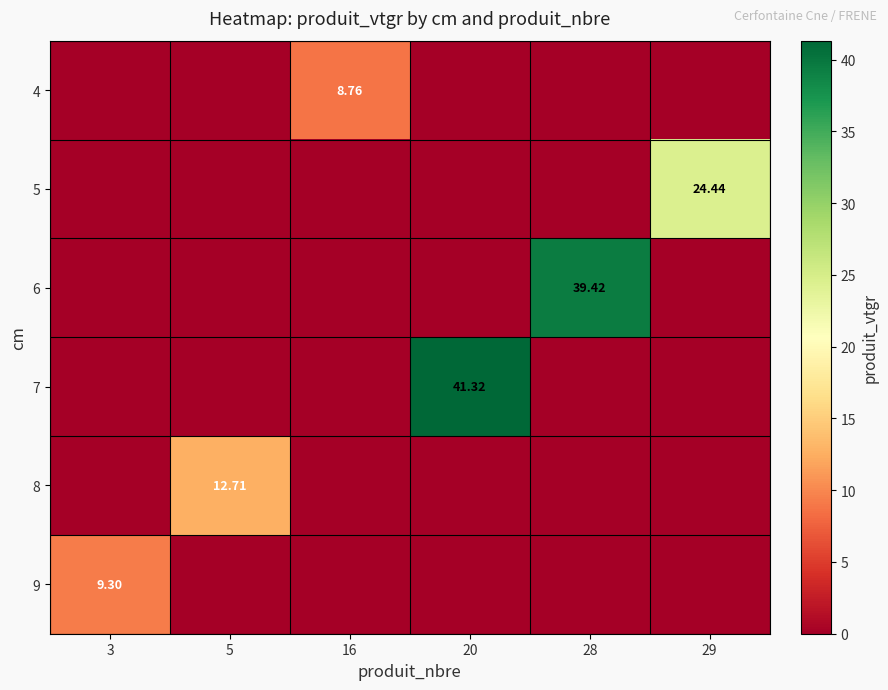

The value of 6 at 16 is 25.9. True or false?

False